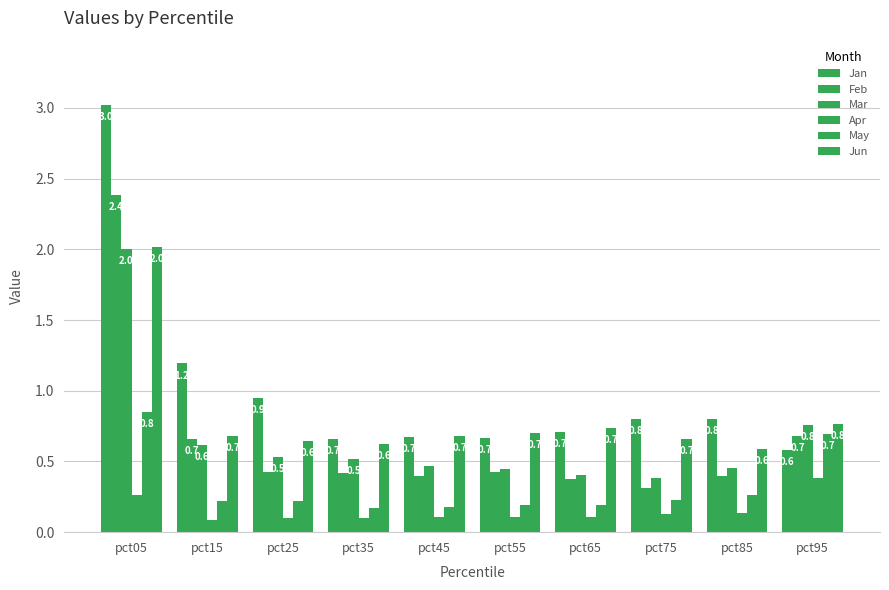

How many data points does each series have?

10